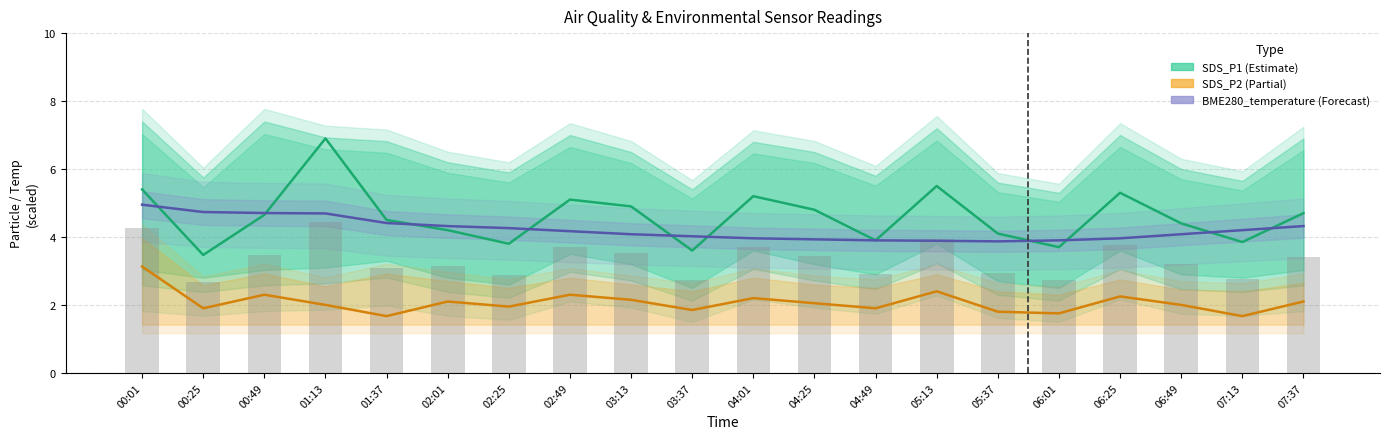

What is the total value across all series at 04:49?

12.6